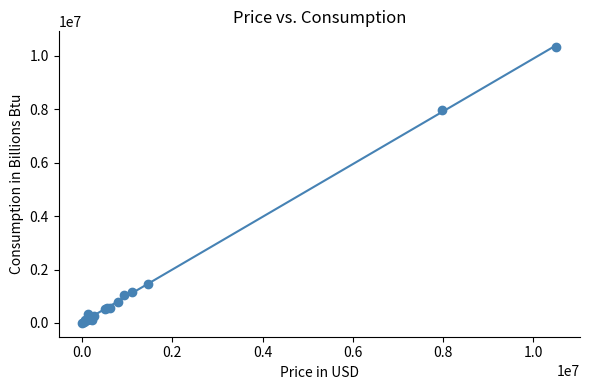

What Y value in the scatter plot is closest to 5168595?

7970040.1